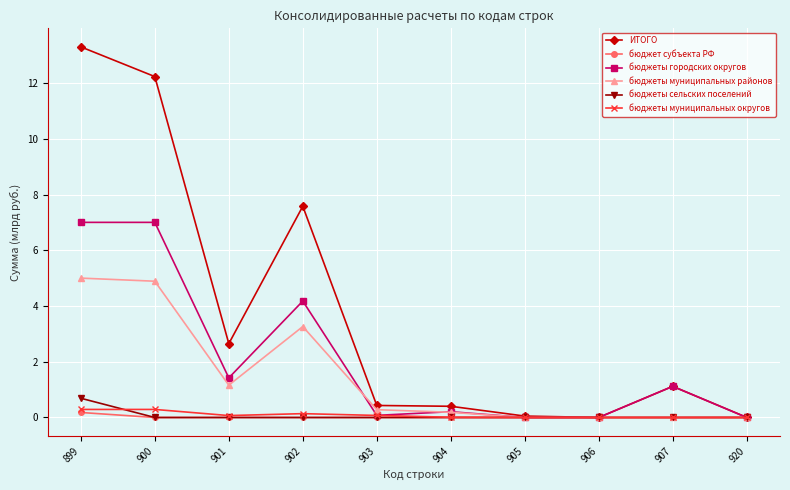

In бюджеты муниципальных районов, how many points are higher than both neighbors (excluding endpoints)?

1